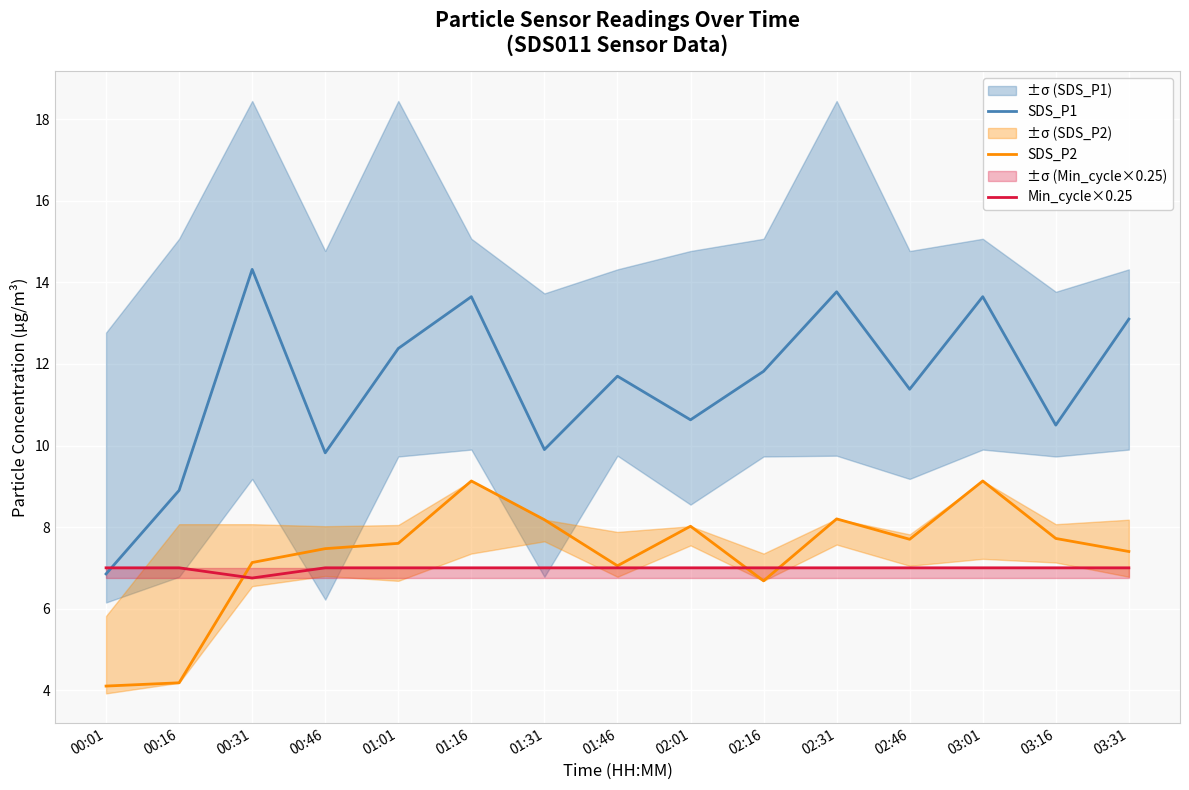

What is the label of the 4th point from the left?

00:46